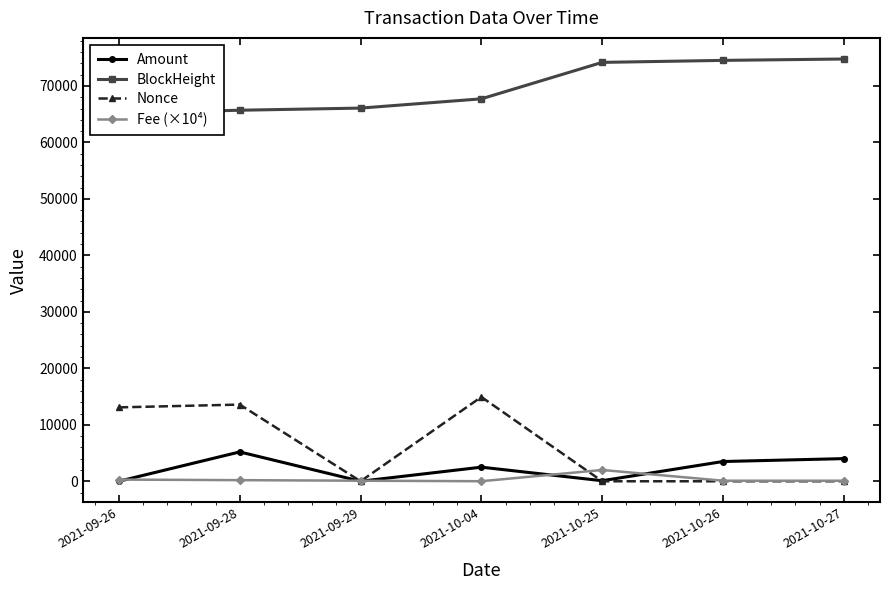

True or false: Amount and BlockHeight cross at least once.

False